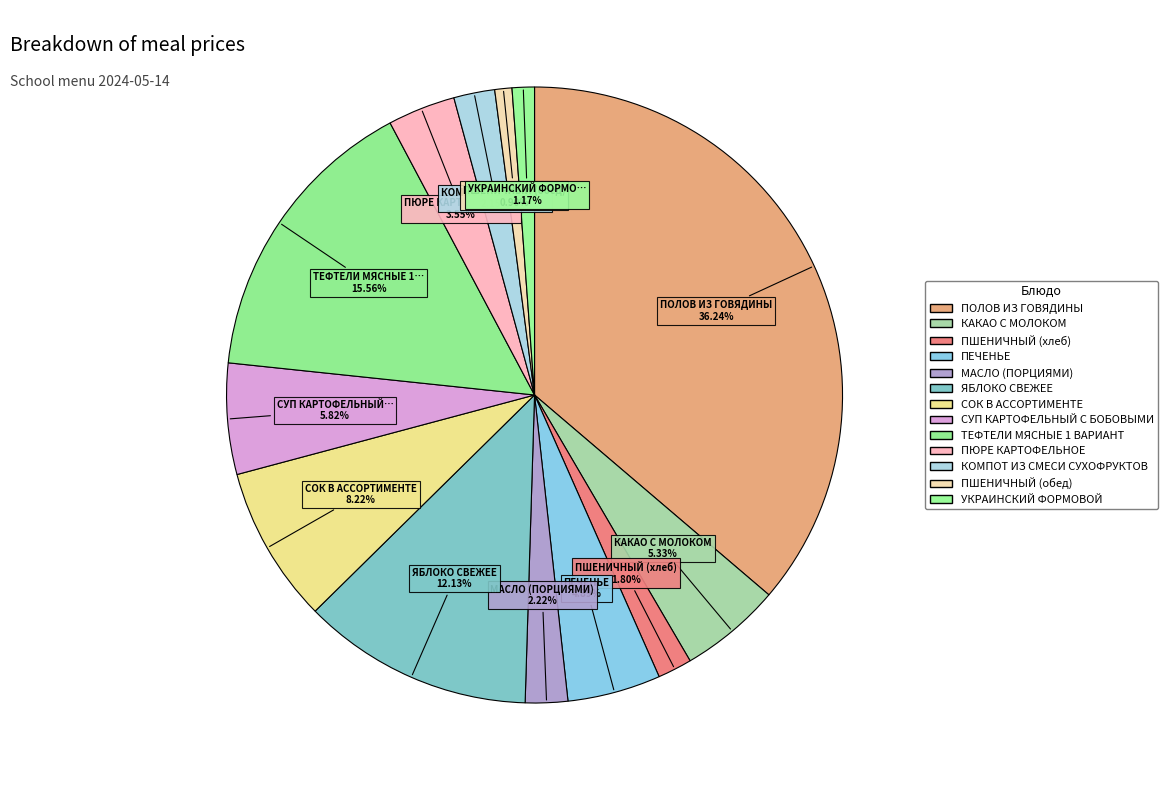

How many segments does this pie chart have?

13